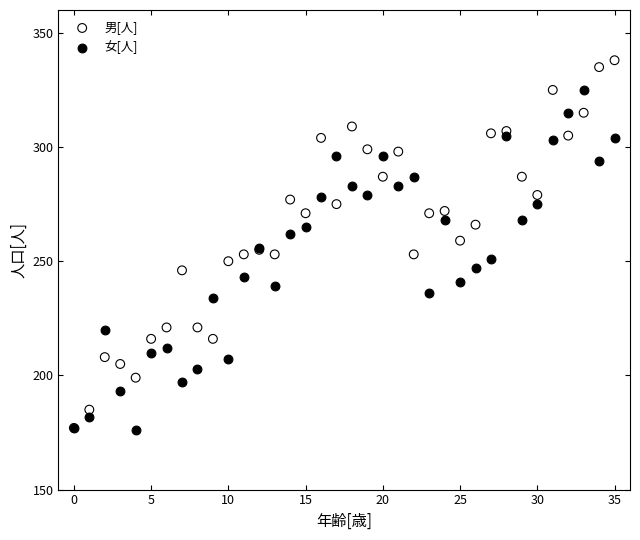

What are all the series names shown in the legend?

男[人], 女[人]